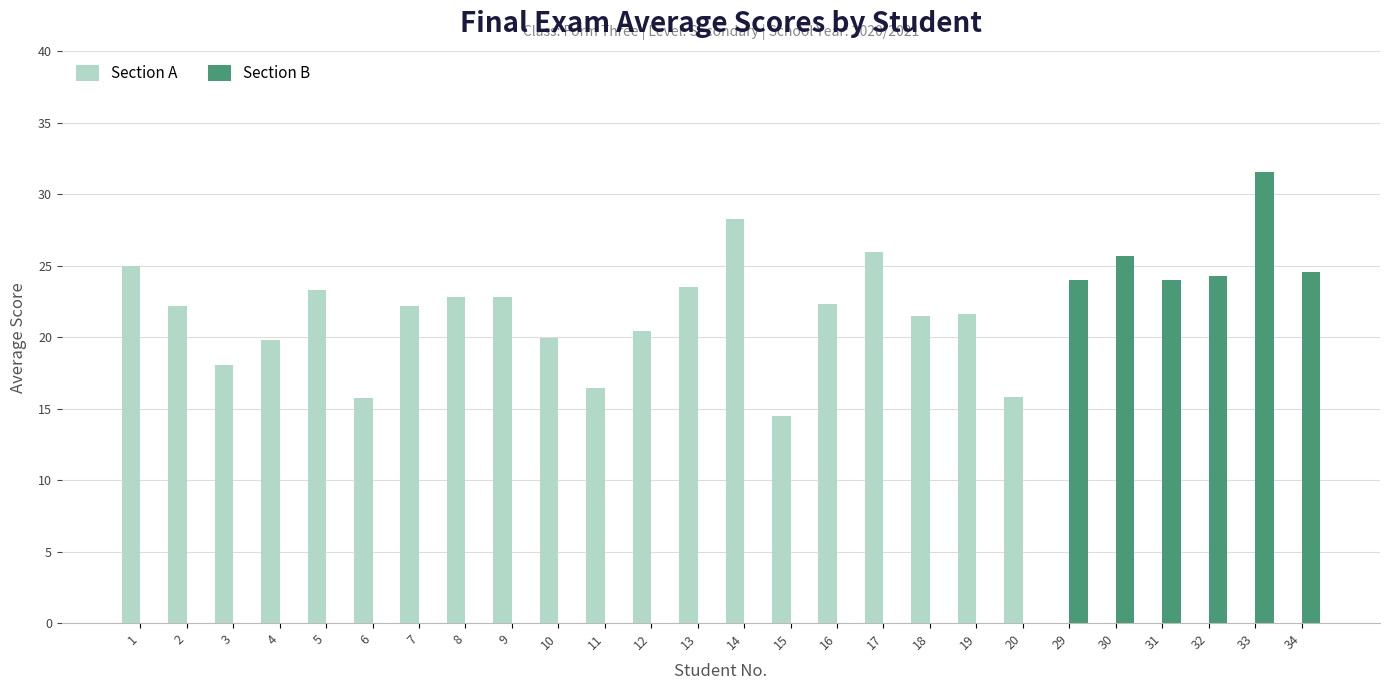

At which category does the chart reach its peak across all series?

33